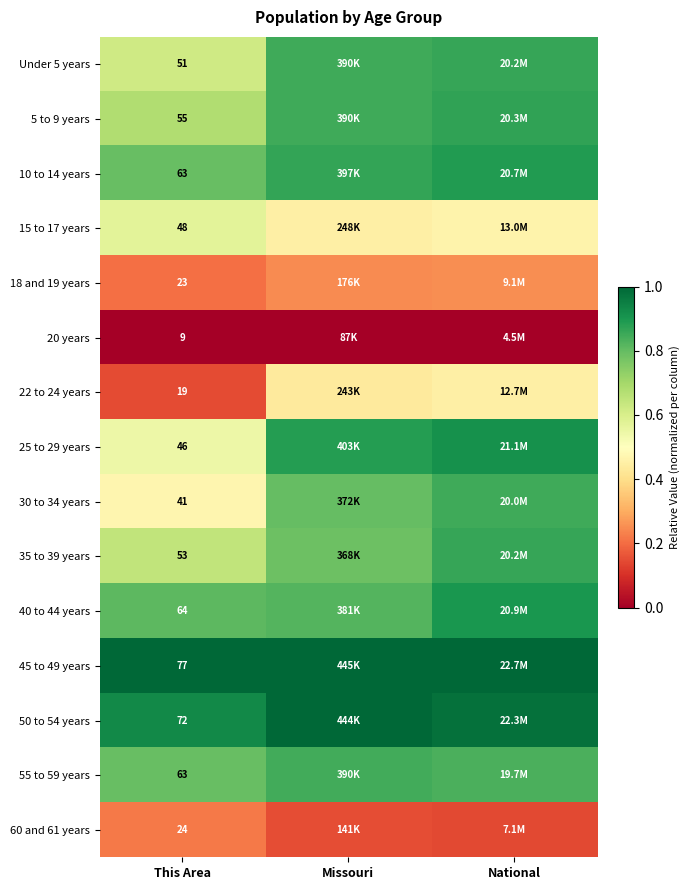

Is the value of 40 to 44 years at This Area greater than the value of Under 5 years at This Area?

Yes